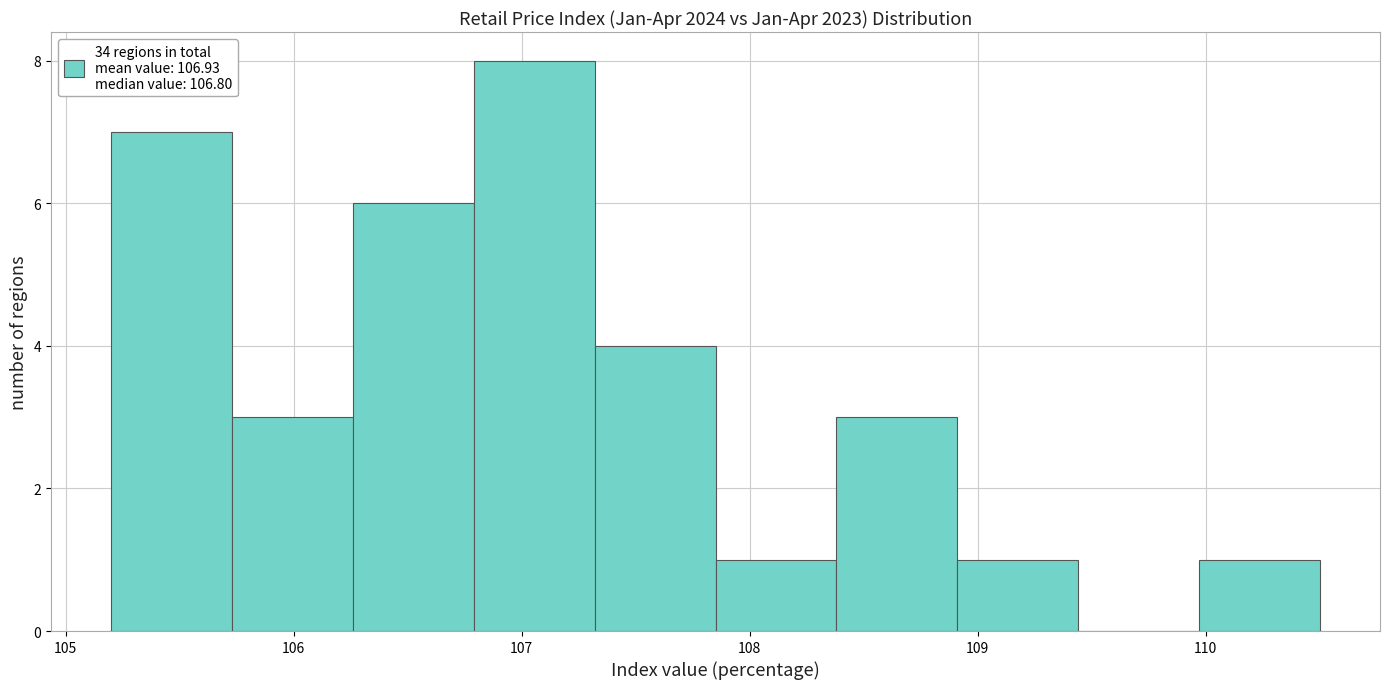

How tall is the bar that spans 106.79 to 107.32 on the x-axis? Neither the bar edges nor the heights are printed on the chart, so give them approximately, as read against the axes.

8